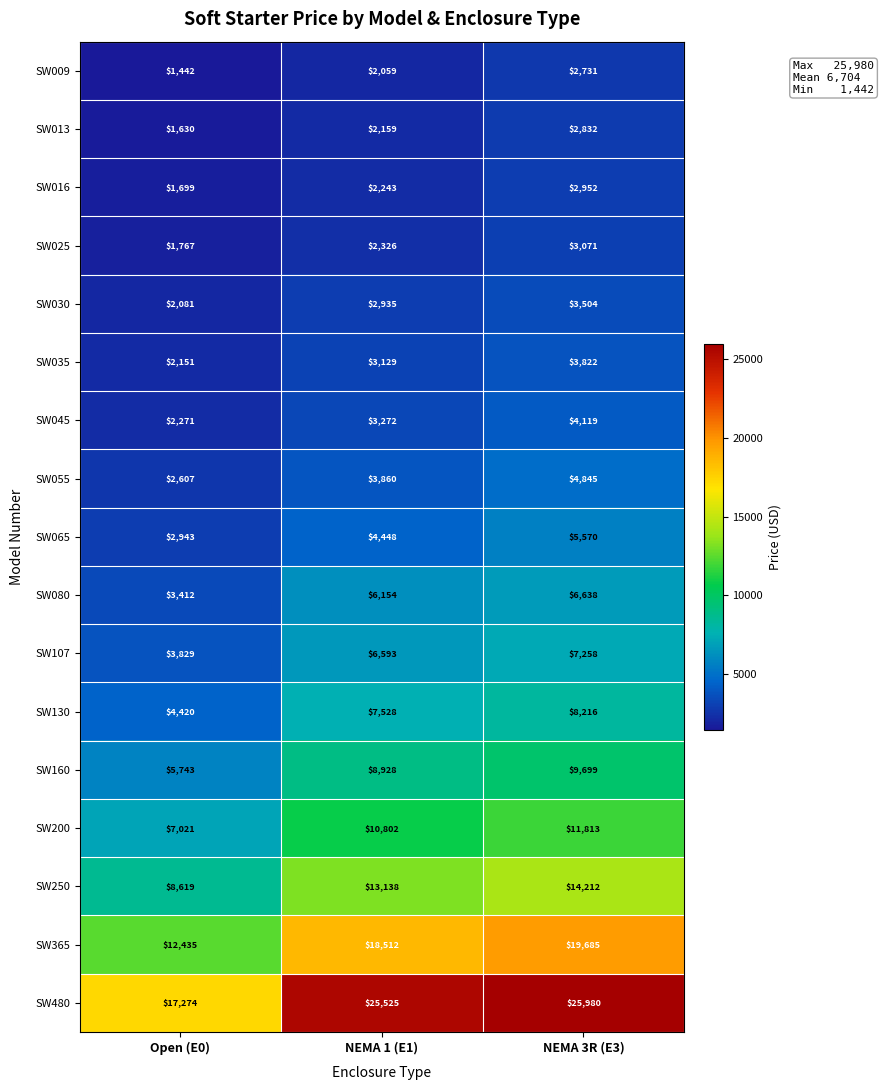

Rank the series at Open (E0) from lowest to highest value.

SW009, SW013, SW016, SW025, SW030, SW035, SW045, SW055, SW065, SW080, SW107, SW130, SW160, SW200, SW250, SW365, SW480